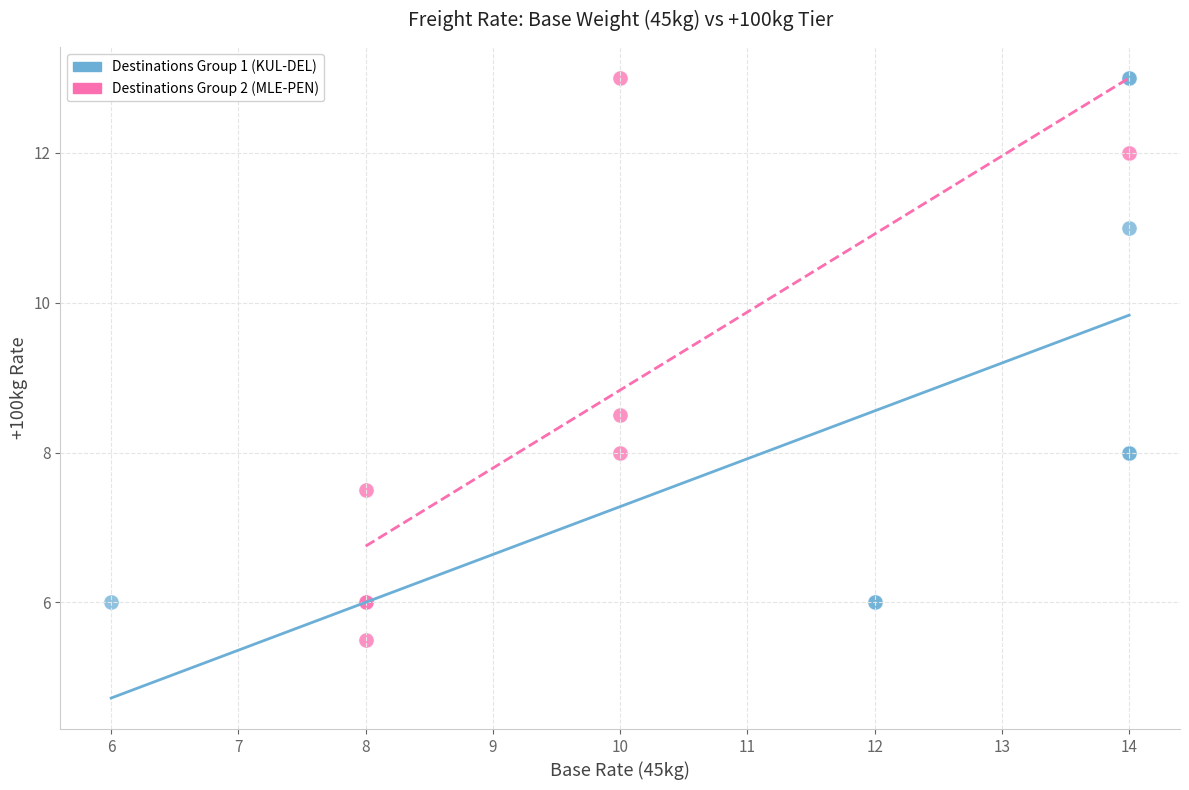

Which series has the widest spread of Y values?

Destinations Group 2 (MLE-PEN)